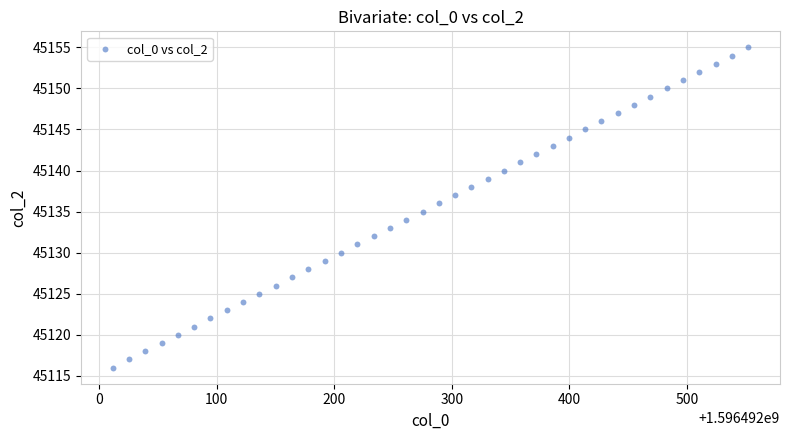

What is the range of Y values (max minus min)?

39